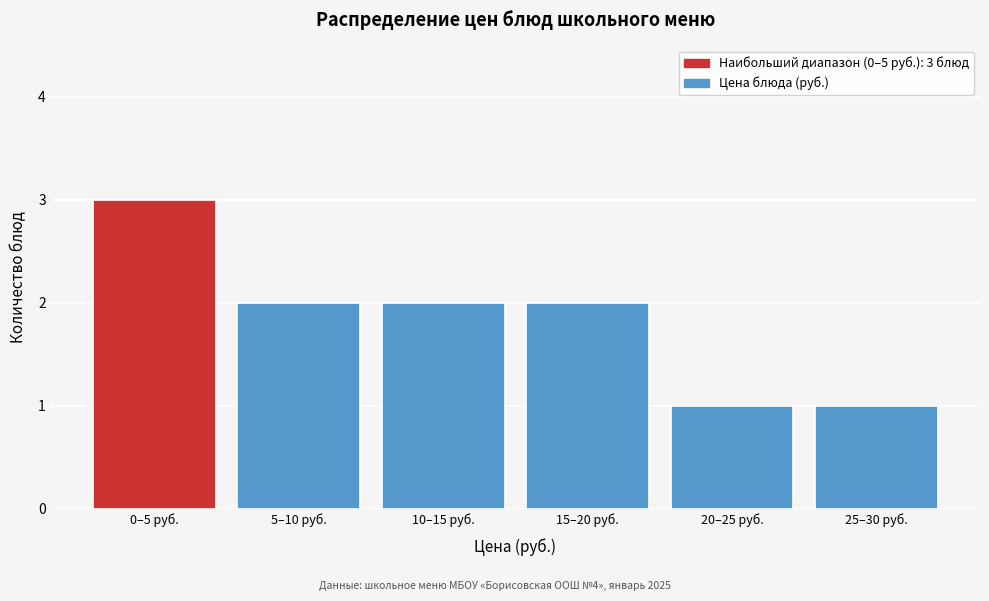

Reading right to left, list all the values displayed in this chart.

1	1	2	2	2	3